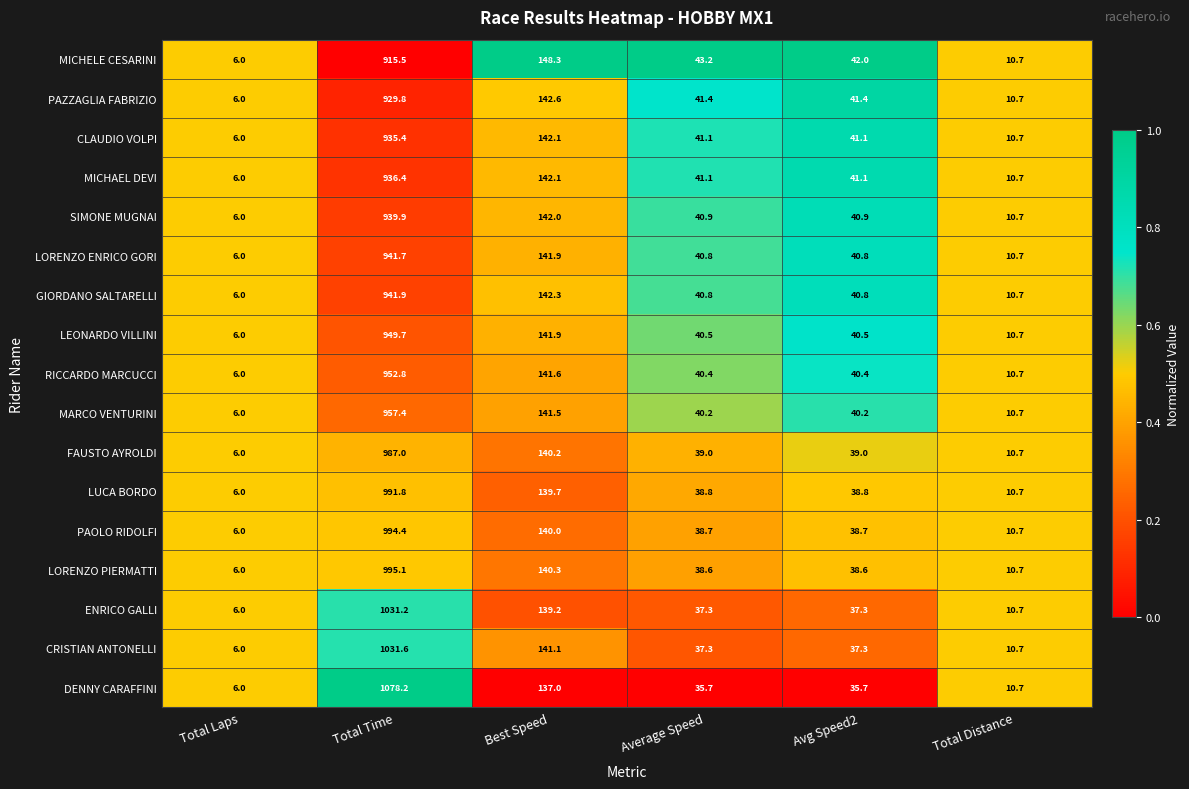

What is the sum of the PAZZAGLIA FABRIZIO values at Total Distance and Best Speed?

153.3